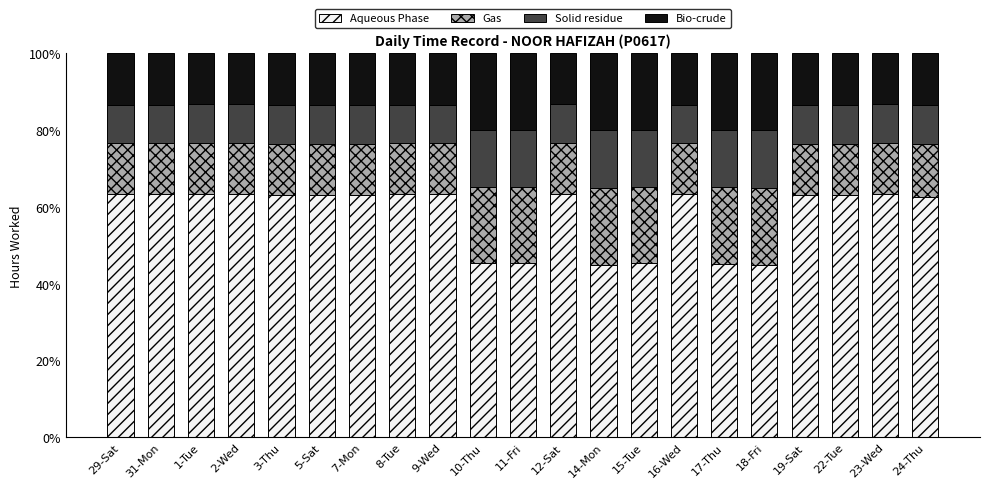

What is the sum of all Aqueous Phase values?

1220.7